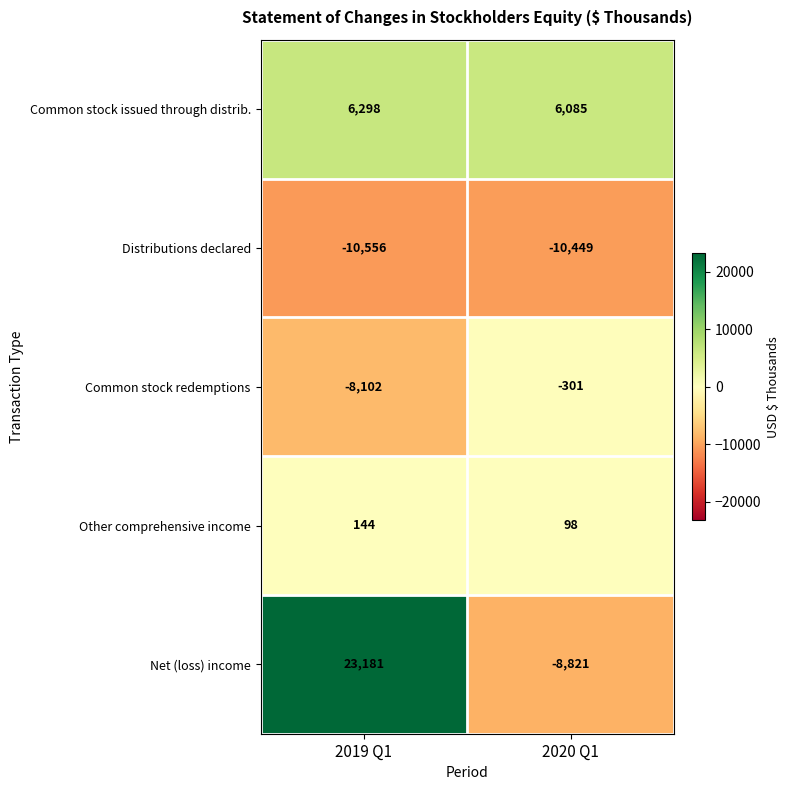

What is the greatest value displayed?

23181